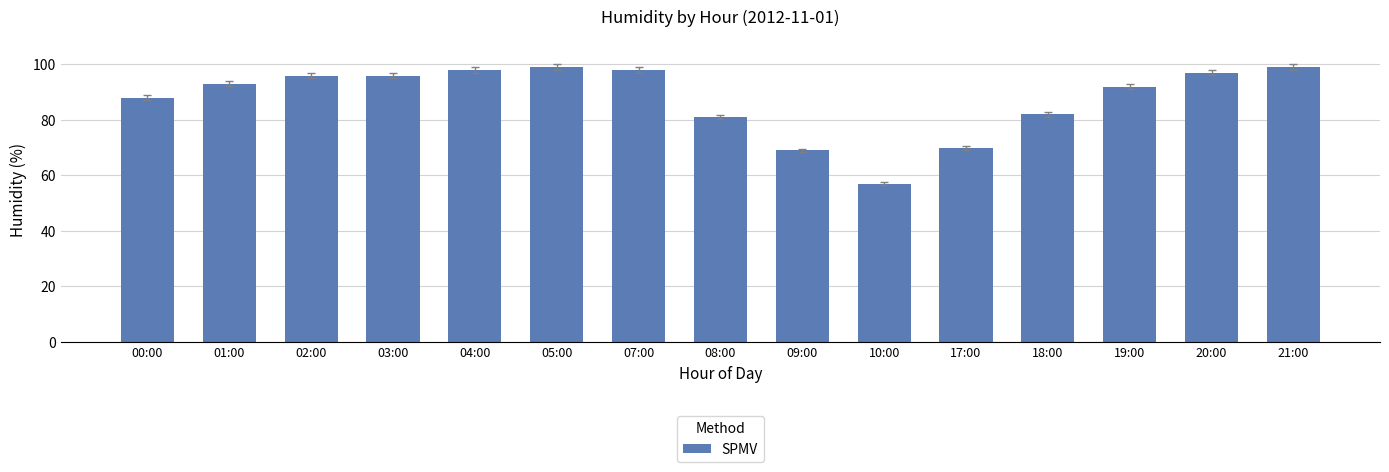

What is the label of the 13th bar from the left?

19:00